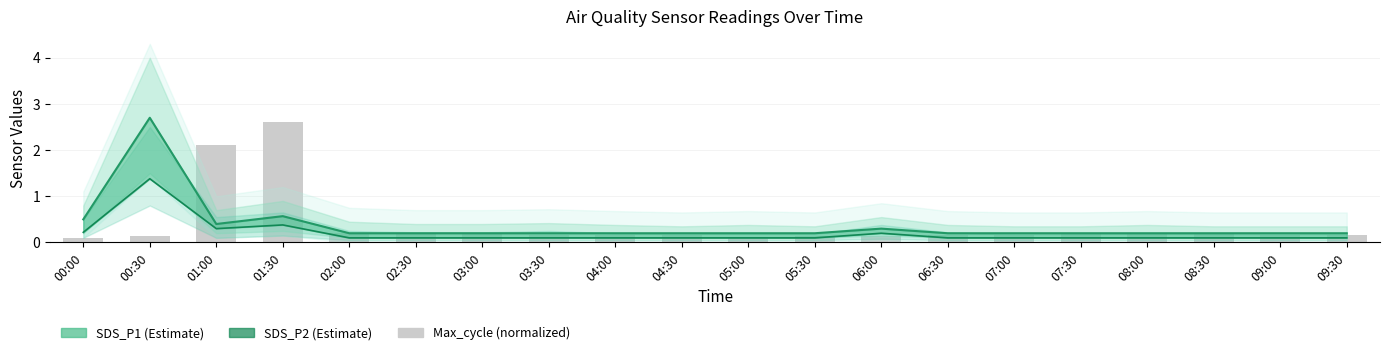

At which category does the chart reach its minimum across all series?

02:00